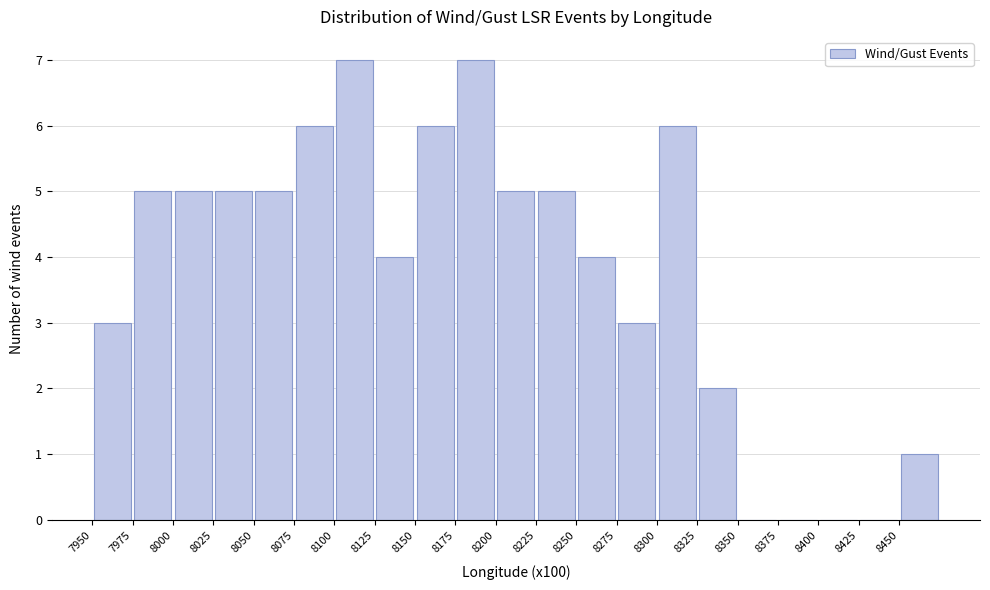

Reading left to right, list every bar in this chart as the range it spans on the x-axis followed by its height. The values are not printed on the chart, so give them approximately, as read against the axis.

7950 to 7975: 3
7975 to 8000: 5
8000 to 8025: 5
8025 to 8050: 5
8050 to 8075: 5
8075 to 8100: 6
8100 to 8125: 7
8125 to 8150: 4
8150 to 8175: 6
8175 to 8200: 7
8200 to 8225: 5
8225 to 8250: 5
8250 to 8275: 4
8275 to 8300: 3
8300 to 8325: 6
8325 to 8350: 2
8350 to 8375: 0
8375 to 8400: 0
8400 to 8425: 0
8425 to 8450: 0
8450 to 8475: 1